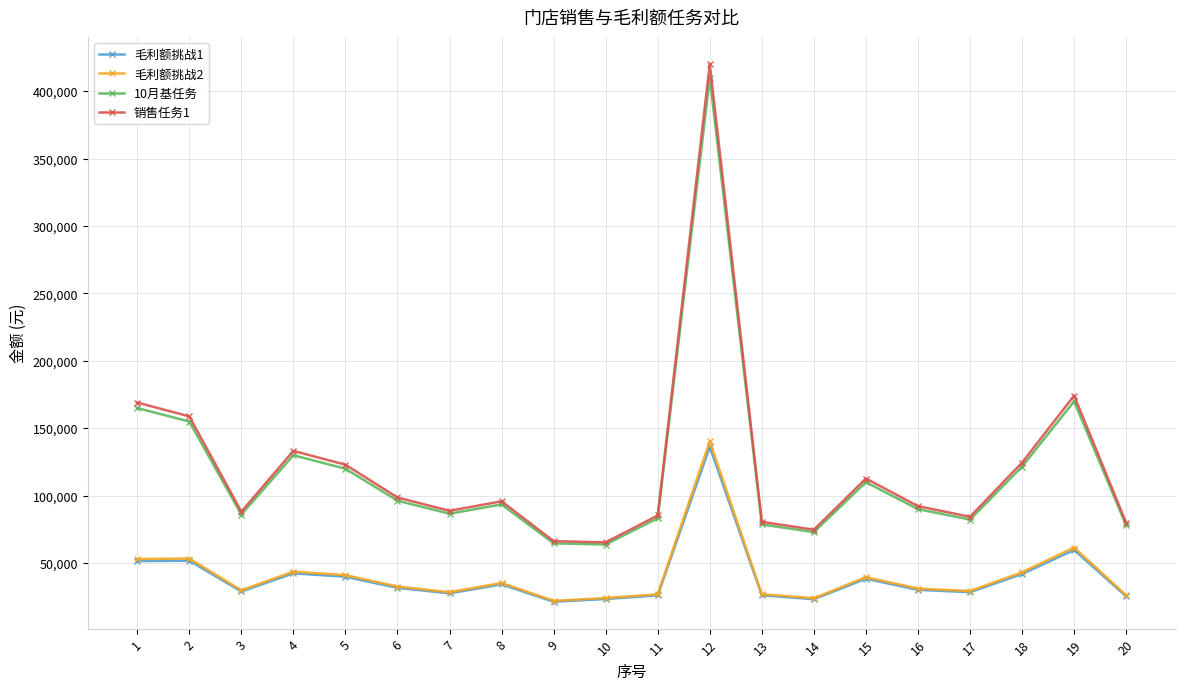

At which label does 毛利额挑战2 first exceed 32579?

1